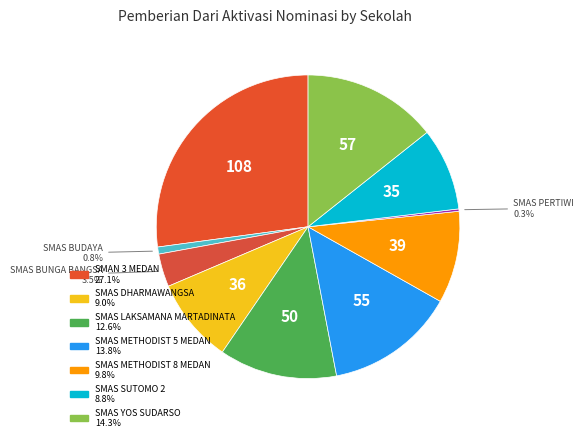

Rank the categories by value from lowest to highest.

SMAS PERTIWI, SMAS BUDAYA, SMAS BUNGA BANGSA, SMAS SUTOMO 2, SMAS DHARMAWANGSA, SMAS METHODIST 8 MEDAN, SMAS LAKSAMANA MARTADINATA, SMAS METHODIST 5 MEDAN, SMAS YOS SUDARSO, SMAN 3 MEDAN